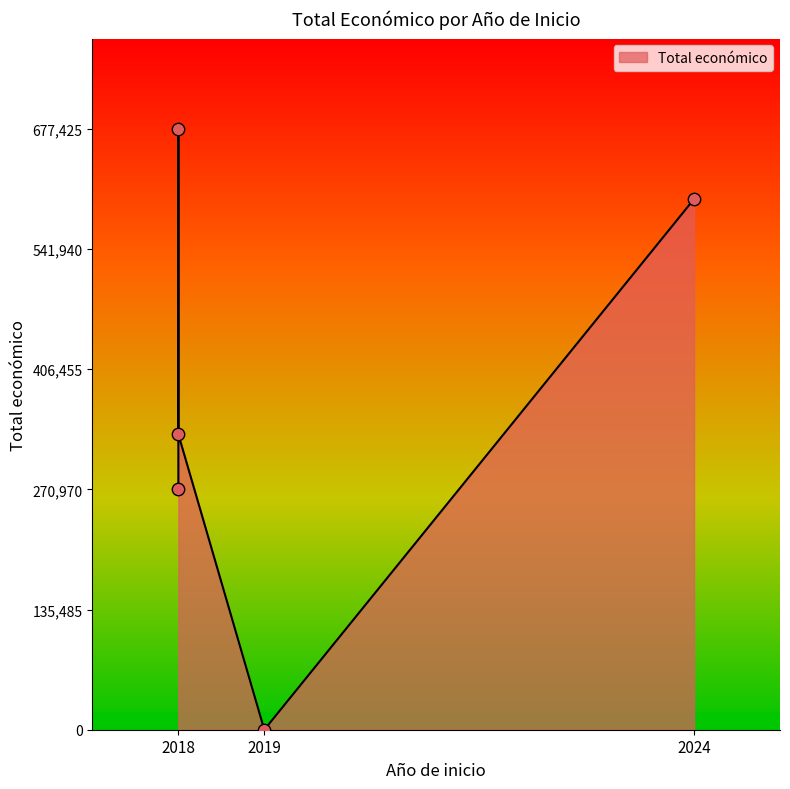

What is the change in value from 2024 to 2018?

+79286